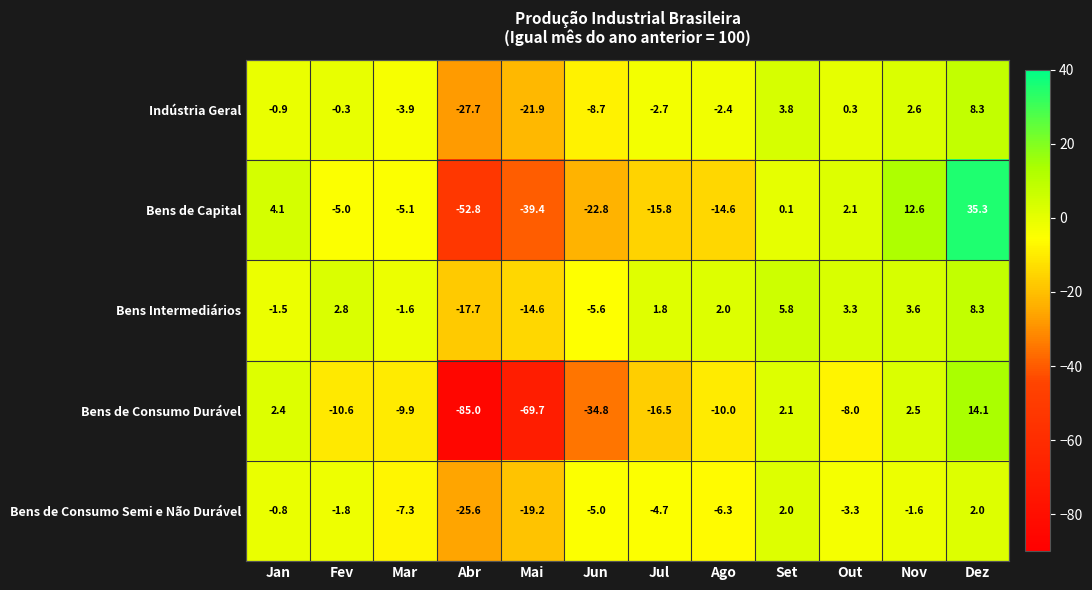

How many data points does each series have?

12